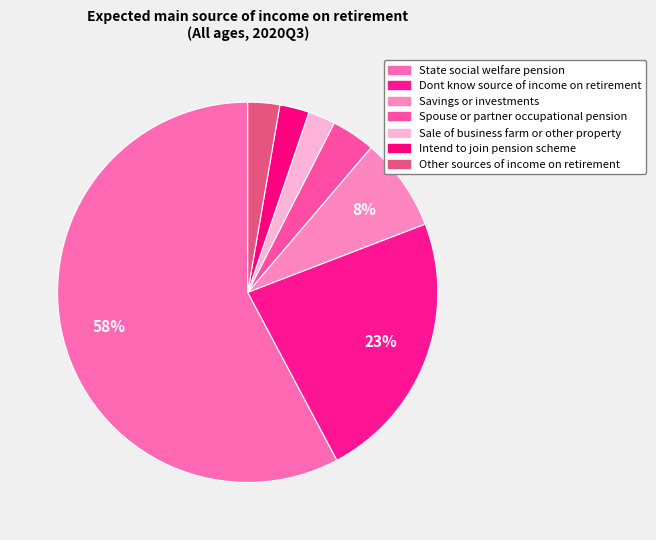

Count the number of slices in the pie.

7